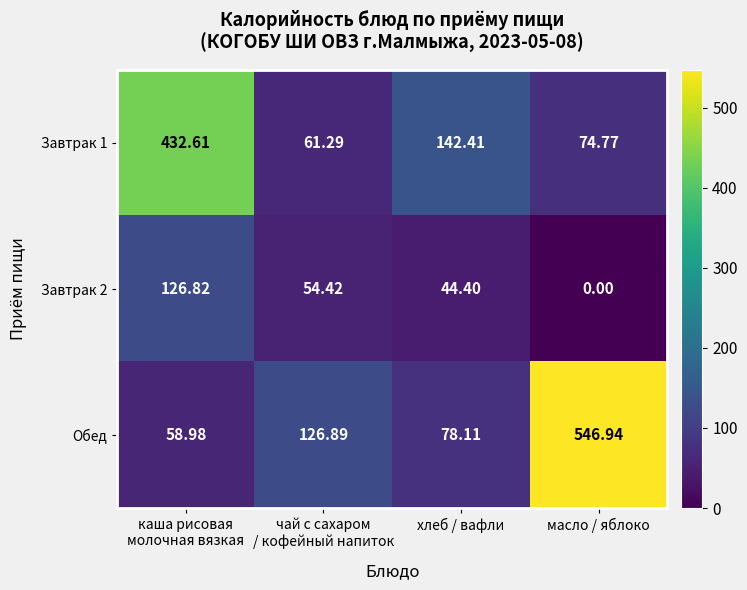

Which category has the lowest value in the Завтрак 2 series?

масло / яблоко